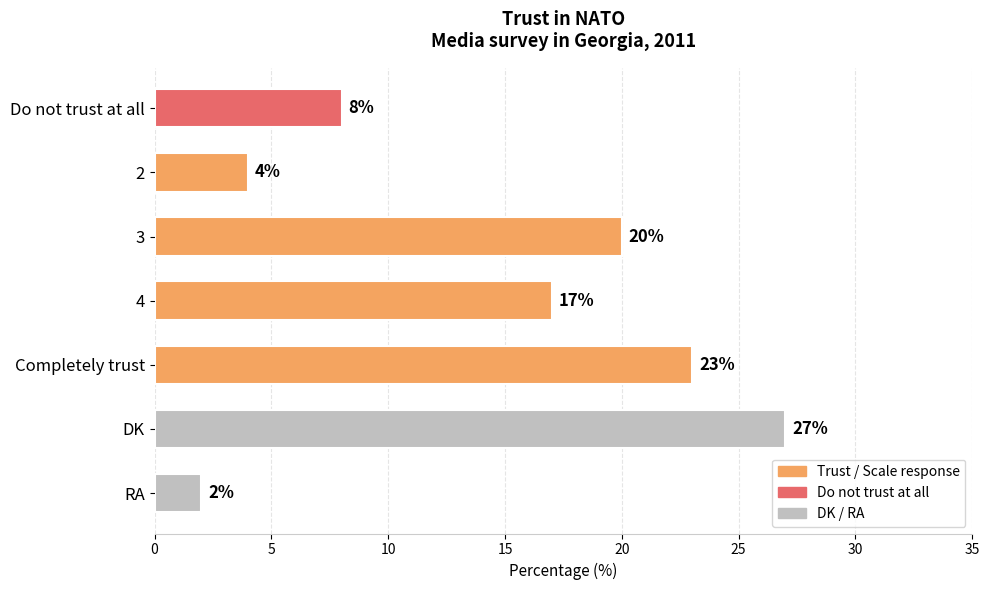

What is the difference between the maximum and minimum values?

25